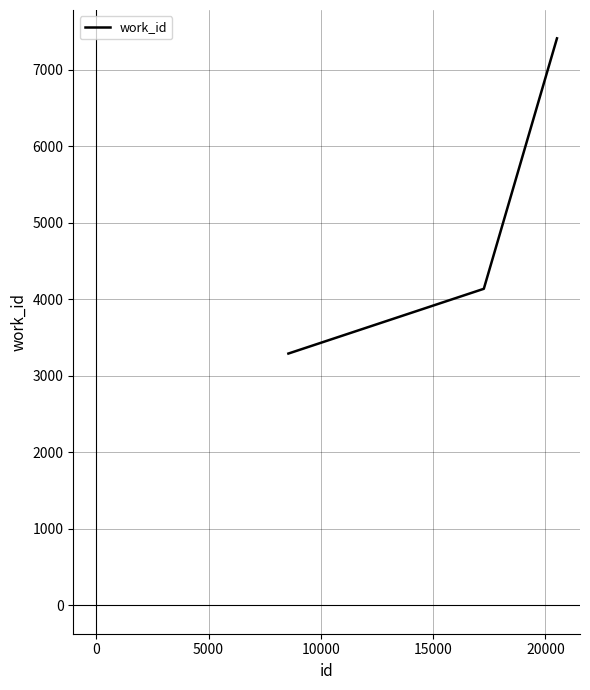

How many values are between 3290 and 7408?

3